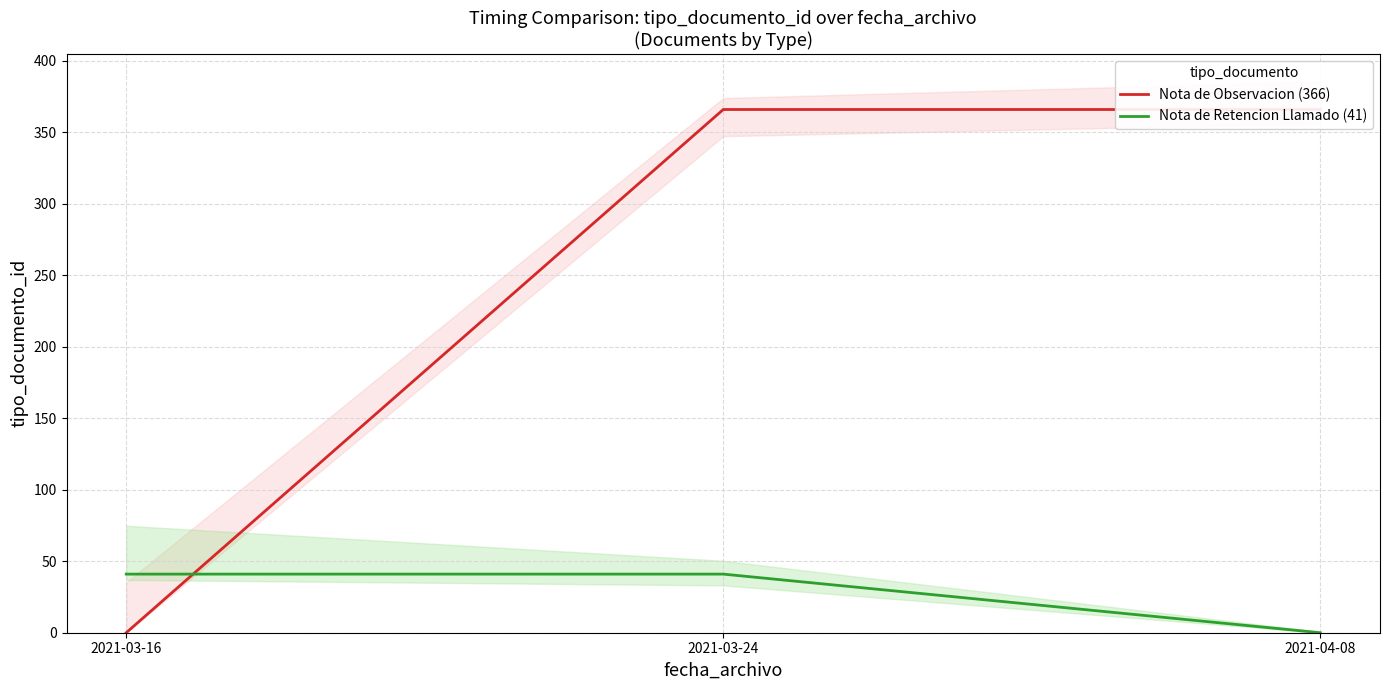

Which series has the largest total across all categories?

Nota de Observacion (366)